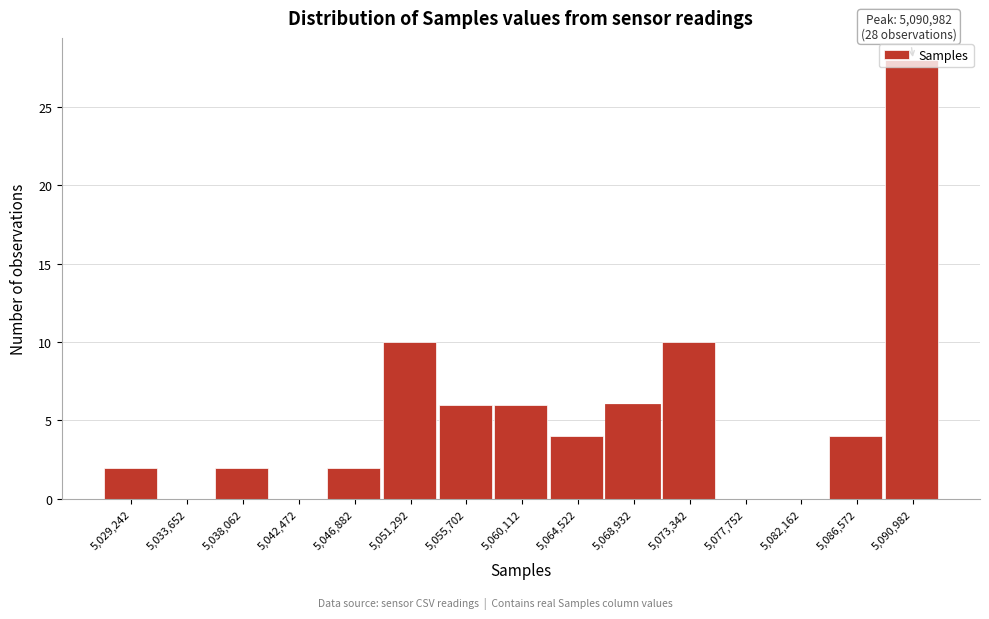

Which range on the x-axis has the tallest bar?

5089000 to 5093000